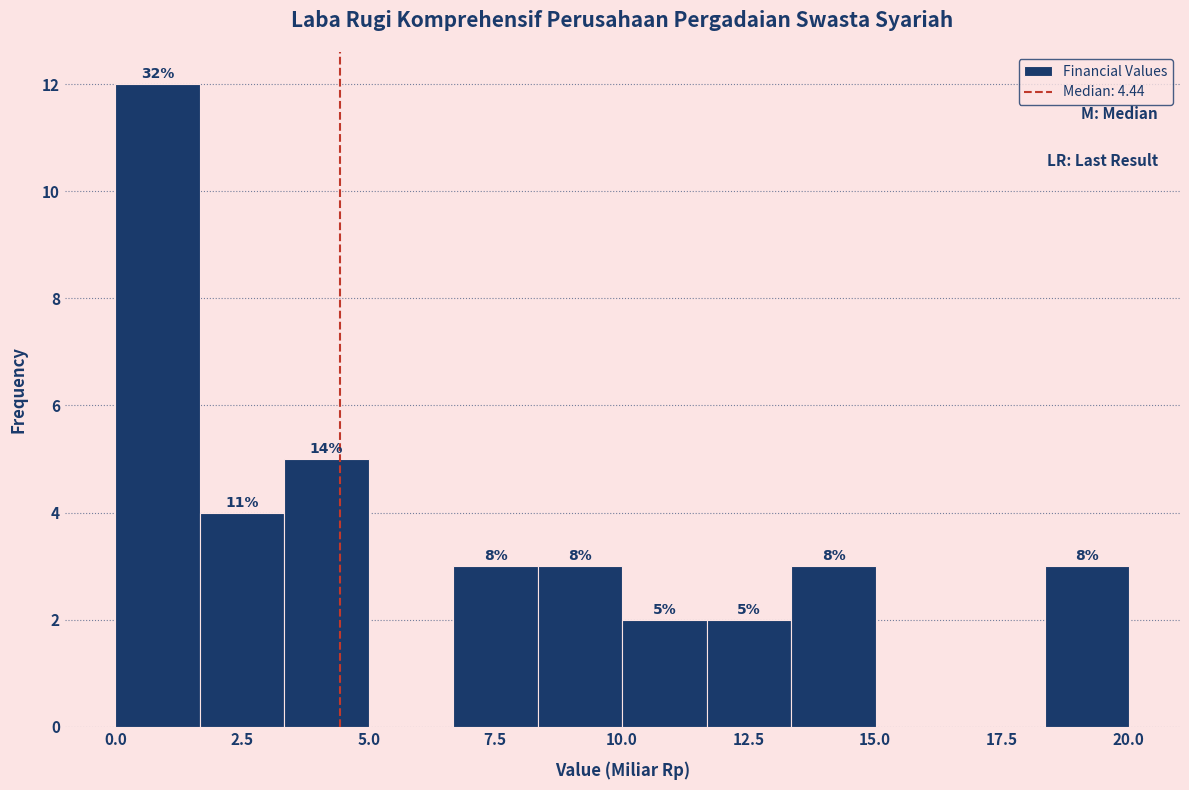

Around what value on the x-axis is the tallest bar? Give the approximate position of its centre, as read against the axis.

1.0